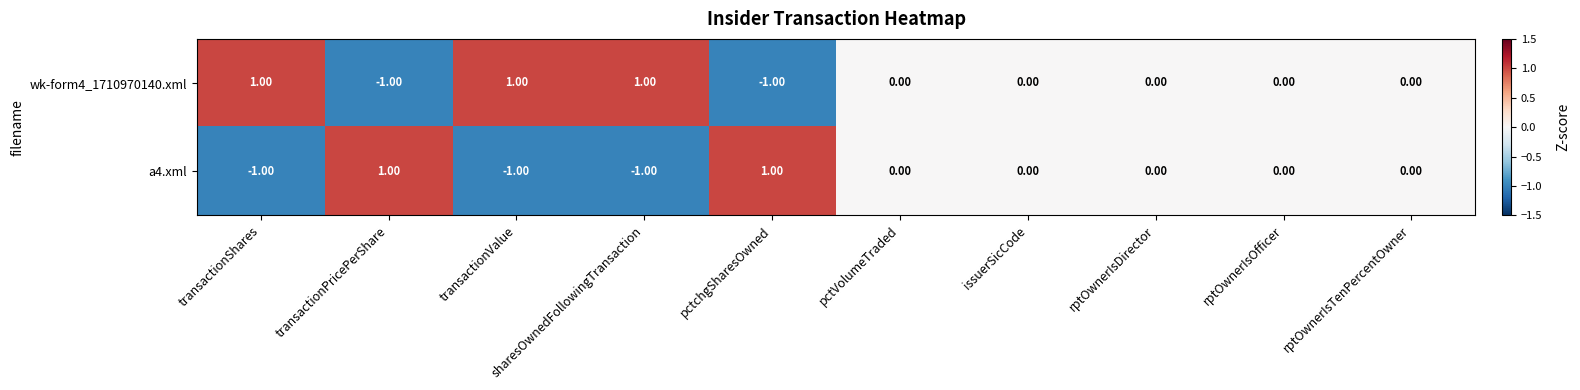

Which series has the largest total across all categories?

wk-form4_1710970140.xml